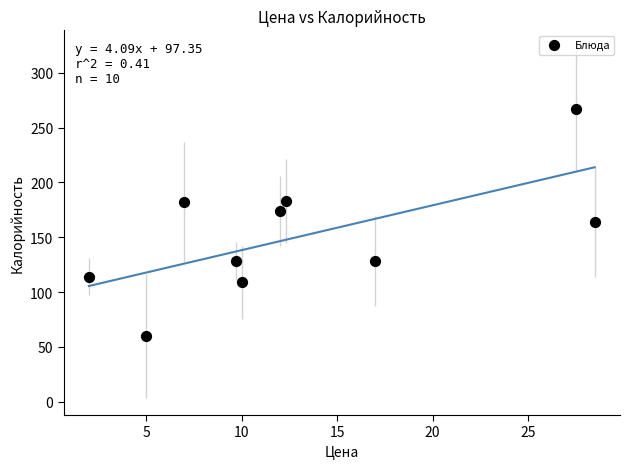

What is the range of Y values (max minus min)?

207